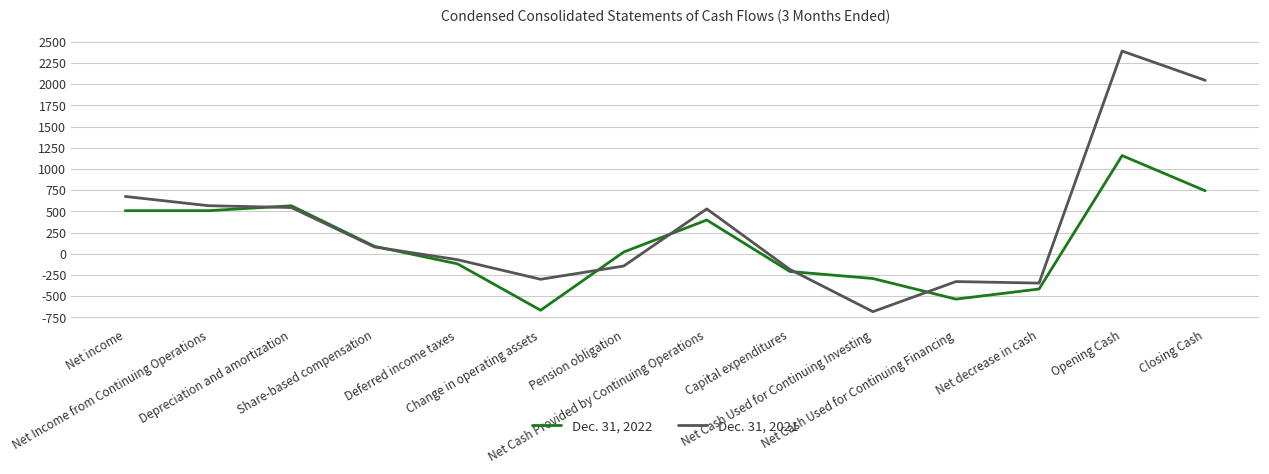

Which series has the largest total across all categories?

Dec. 31, 2021